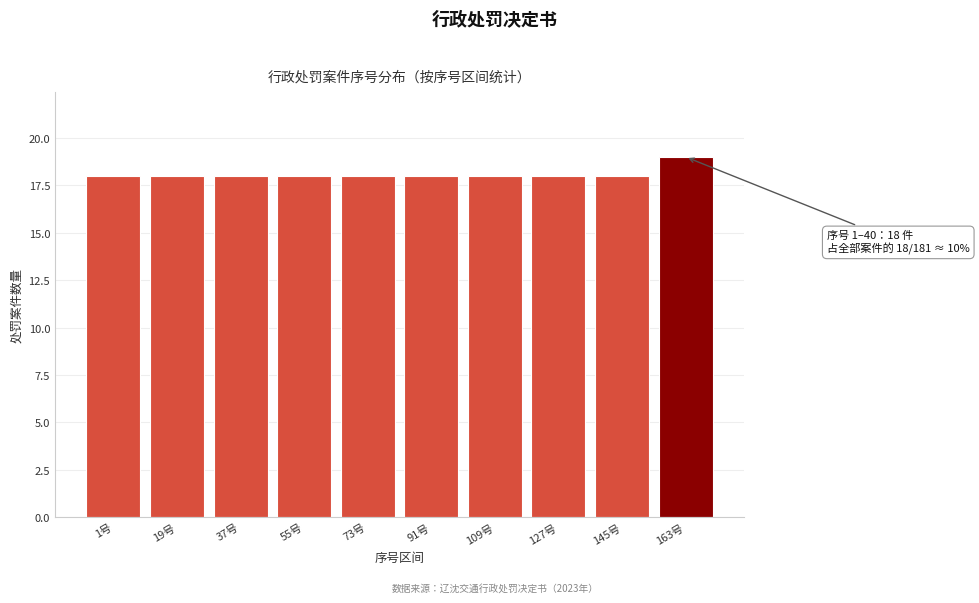

Reading left to right, extract all data points from this chart.

18	18	18	18	18	18	18	18	18	19